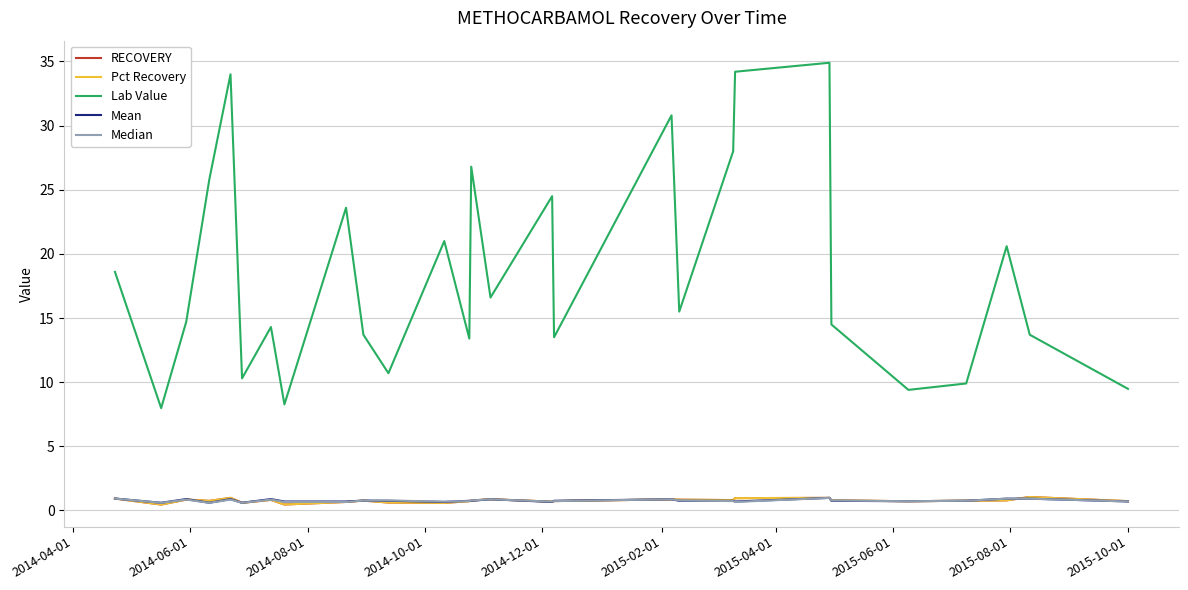

True or false: Lab Value and Pct Recovery cross at least once.

False